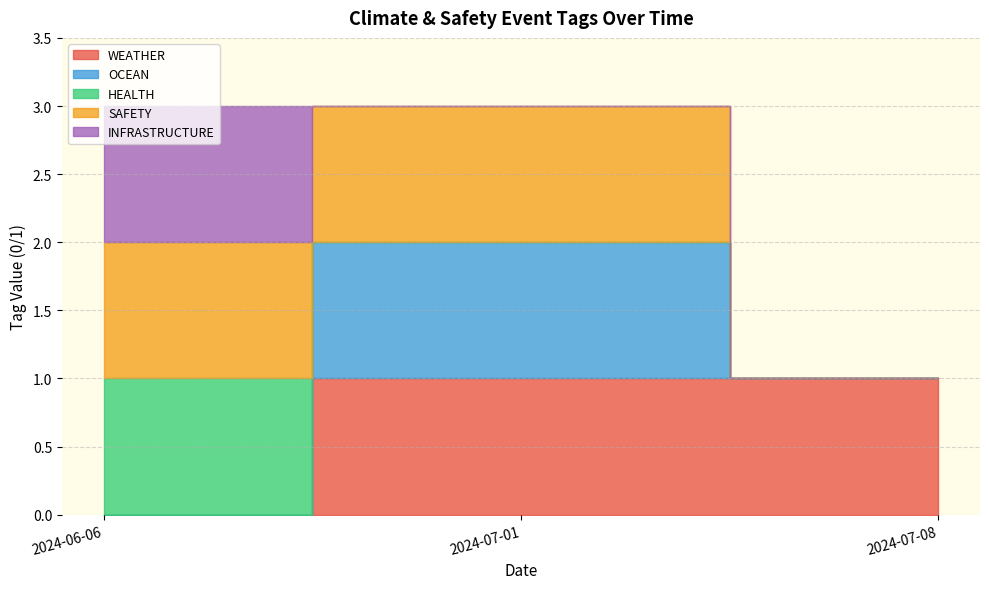

Rank the series by their maximum value, from highest to lowest.

WEATHER, OCEAN, HEALTH, SAFETY, INFRASTRUCTURE